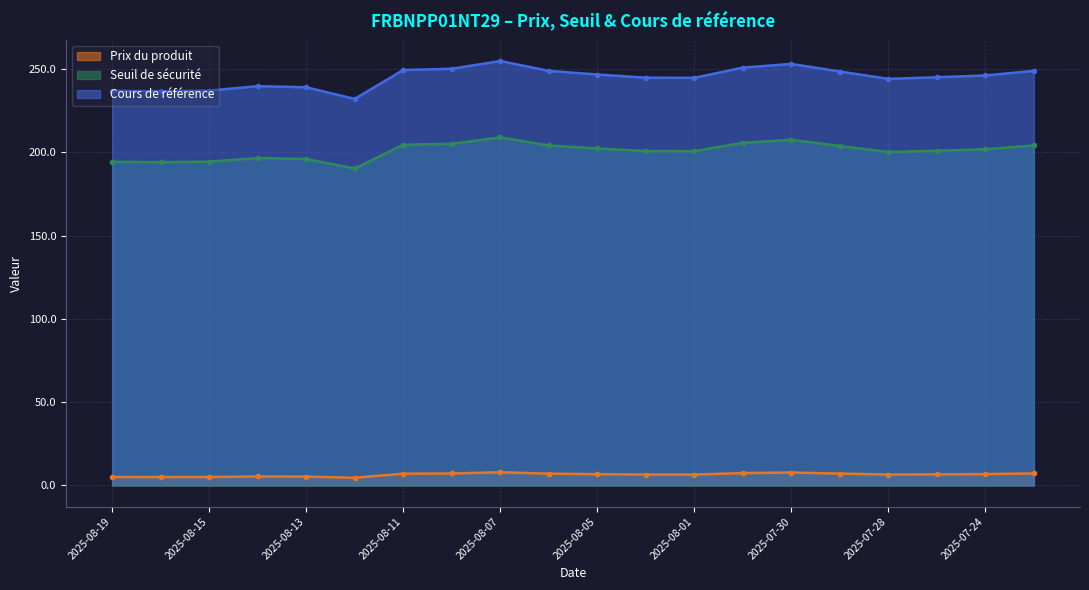

What is the minimum value shown in the chart?

4.6